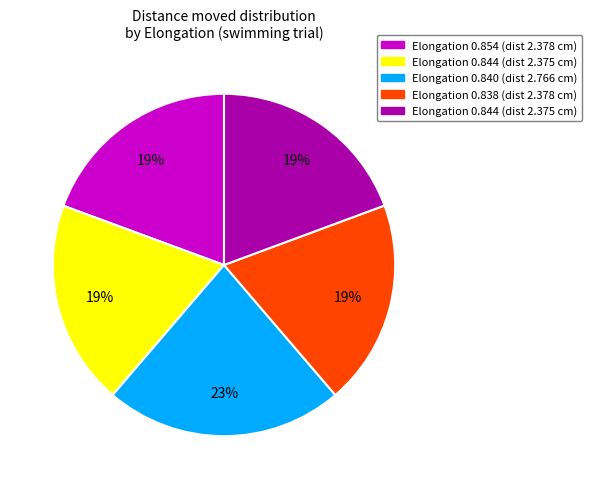

Is there a majority slice in this chart?

No